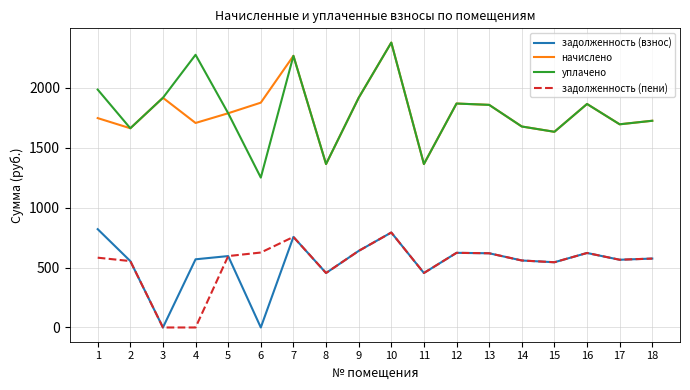

The value of начислено at 16 is 512.9. True or false?

False